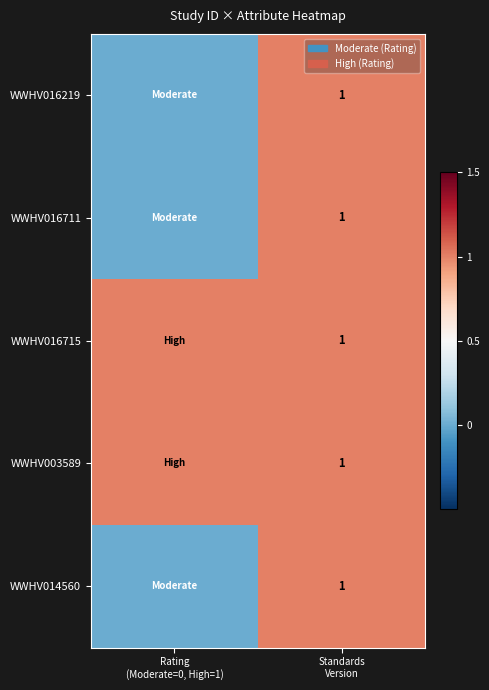

At which label is WWHV016711 closest to 0?

Rating (Moderate=0, High=1)